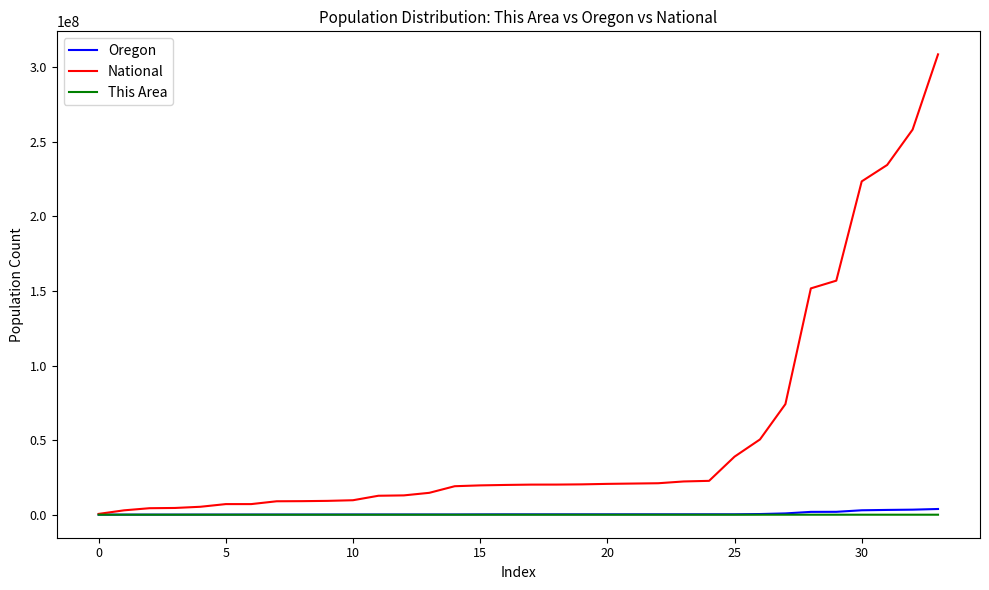

Does the chart display data point markers on the line(s)?

No